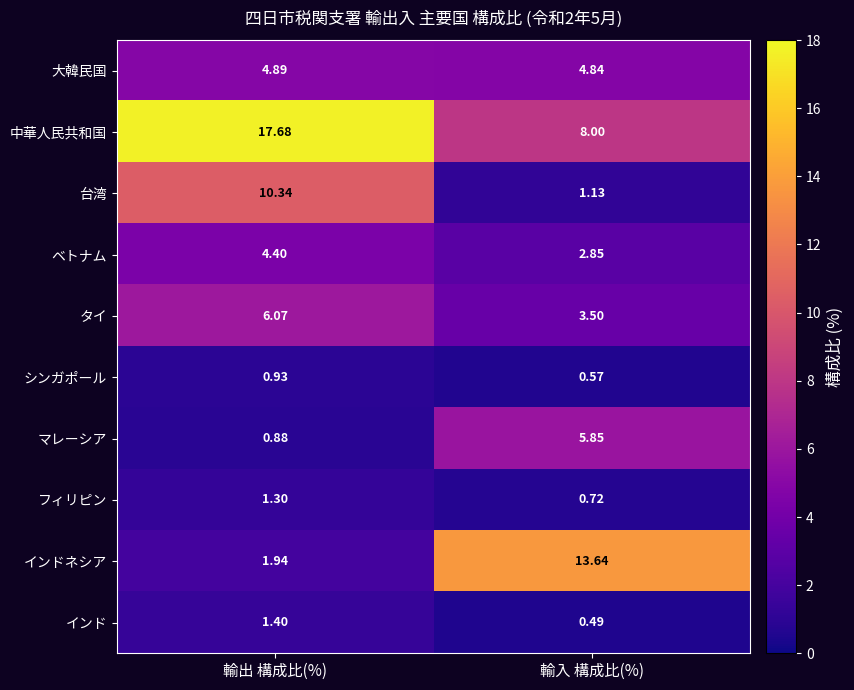

Count the number of data series in this chart.

10